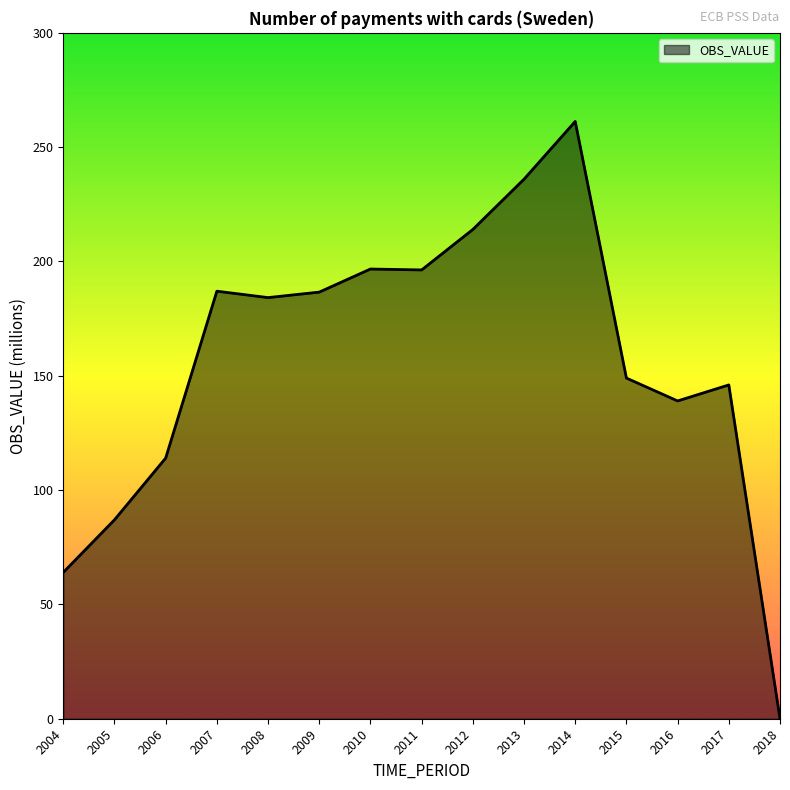

Does the chart display data point markers on the line(s)?

No